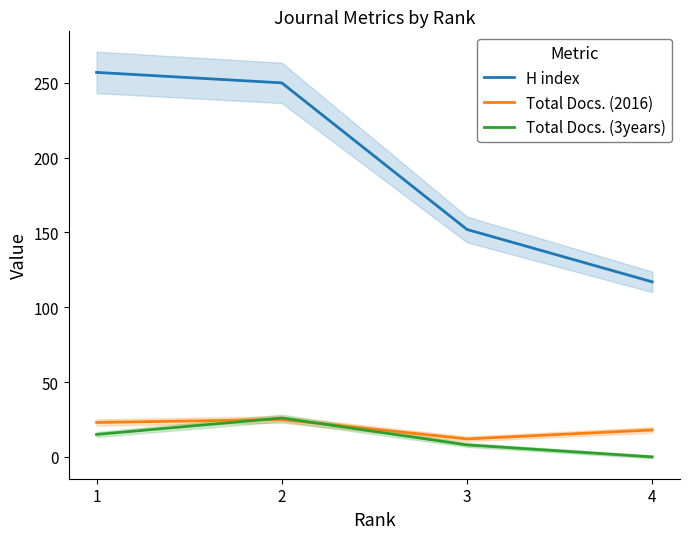

Between 2 and 3, which series saw the biggest shift?

H index